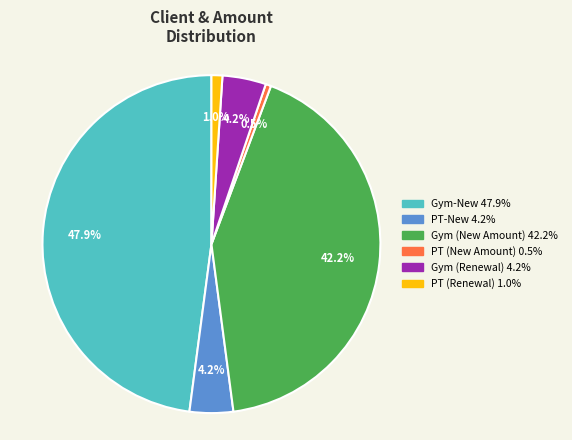

Does PT (Renewal) represent more than half of the total?

No